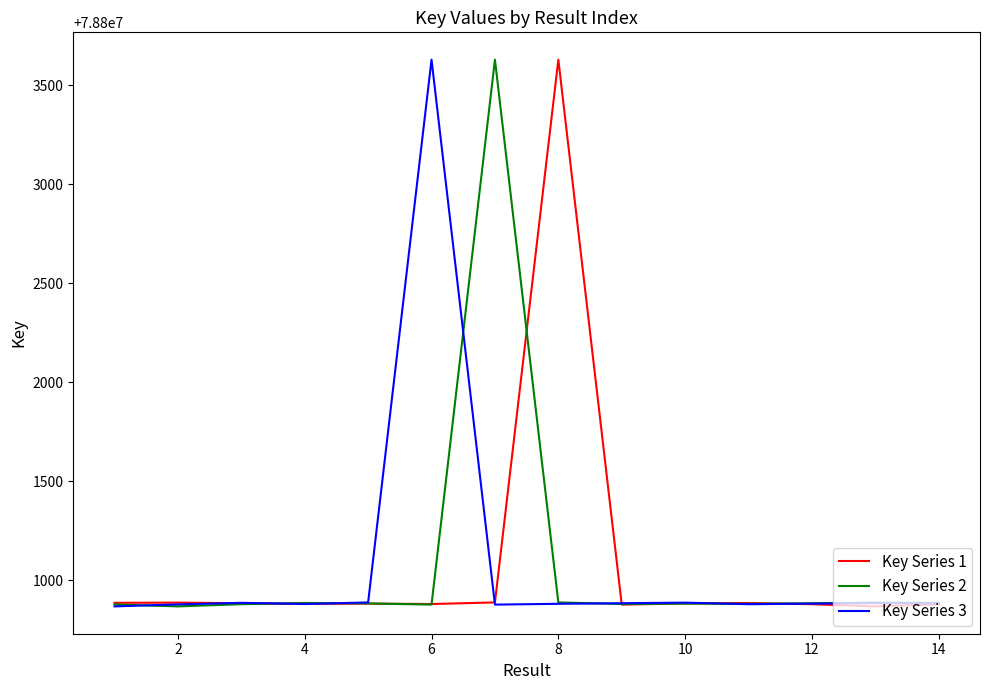

What is the lowest value of the Key Series 3 series?

78800867